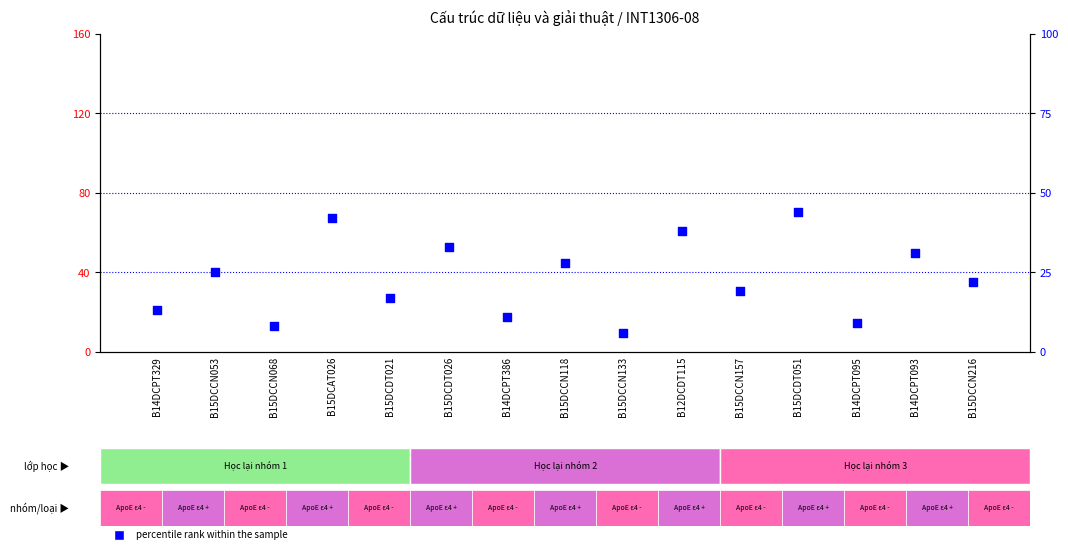

What is the total value across all series at B12DCDT115?

38